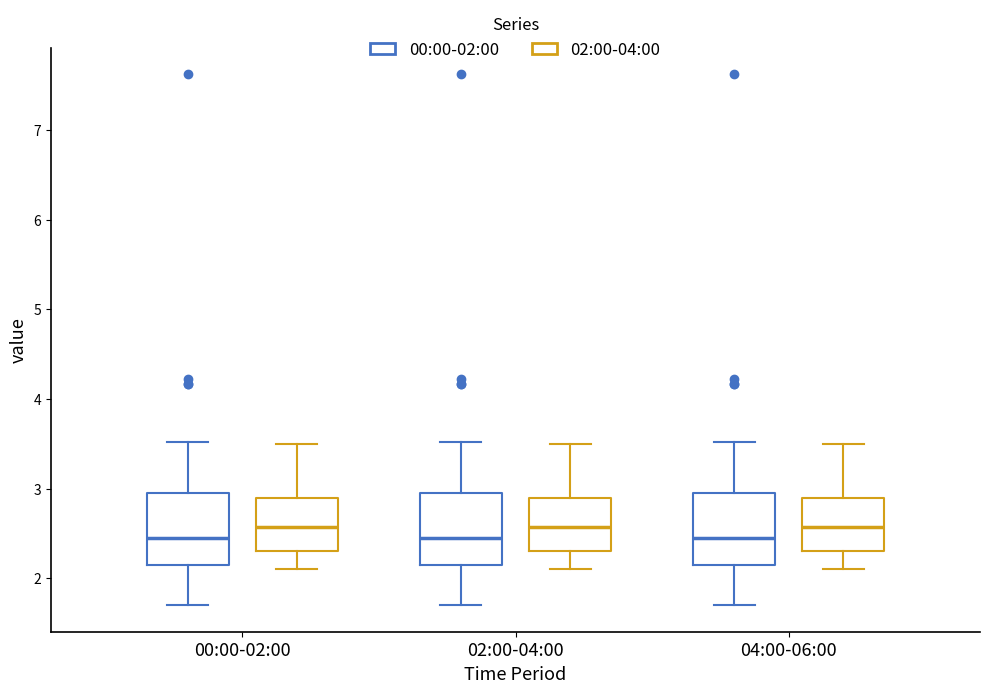

Where does the upper whisker of the box for 02:00-04:00 (02:00-04:00) end on the y-axis? The values are not printed on the chart, so give them approximately, as read against the axis.

3.5